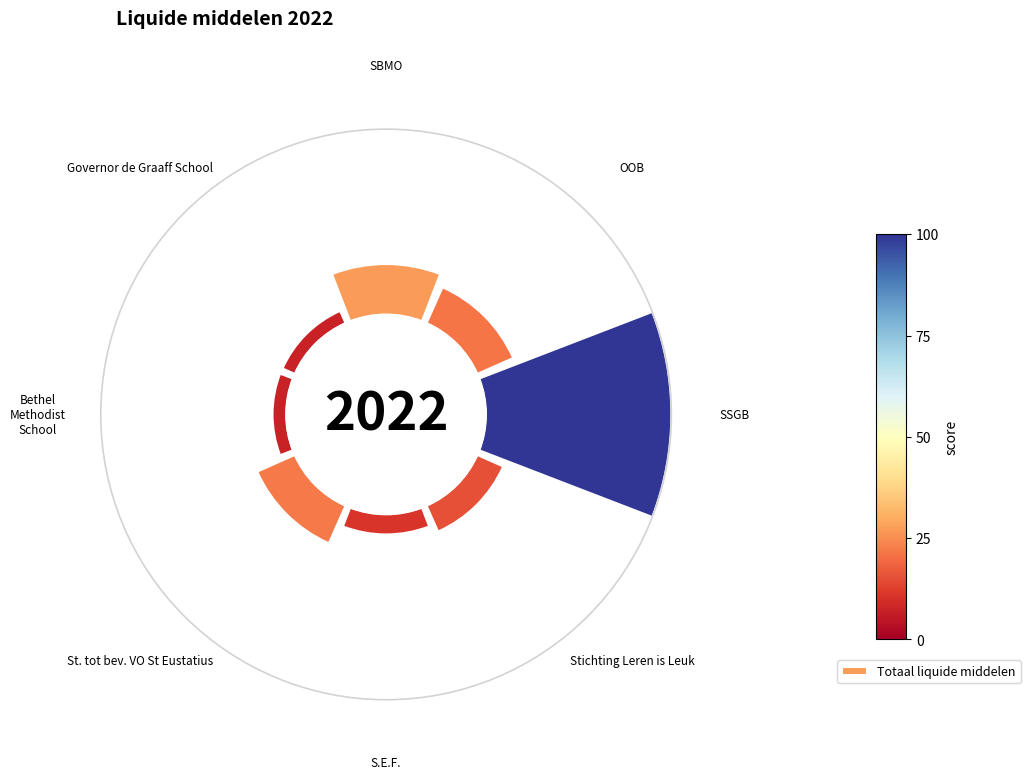

To the nearest percent, what is the average slice percentage?

12%